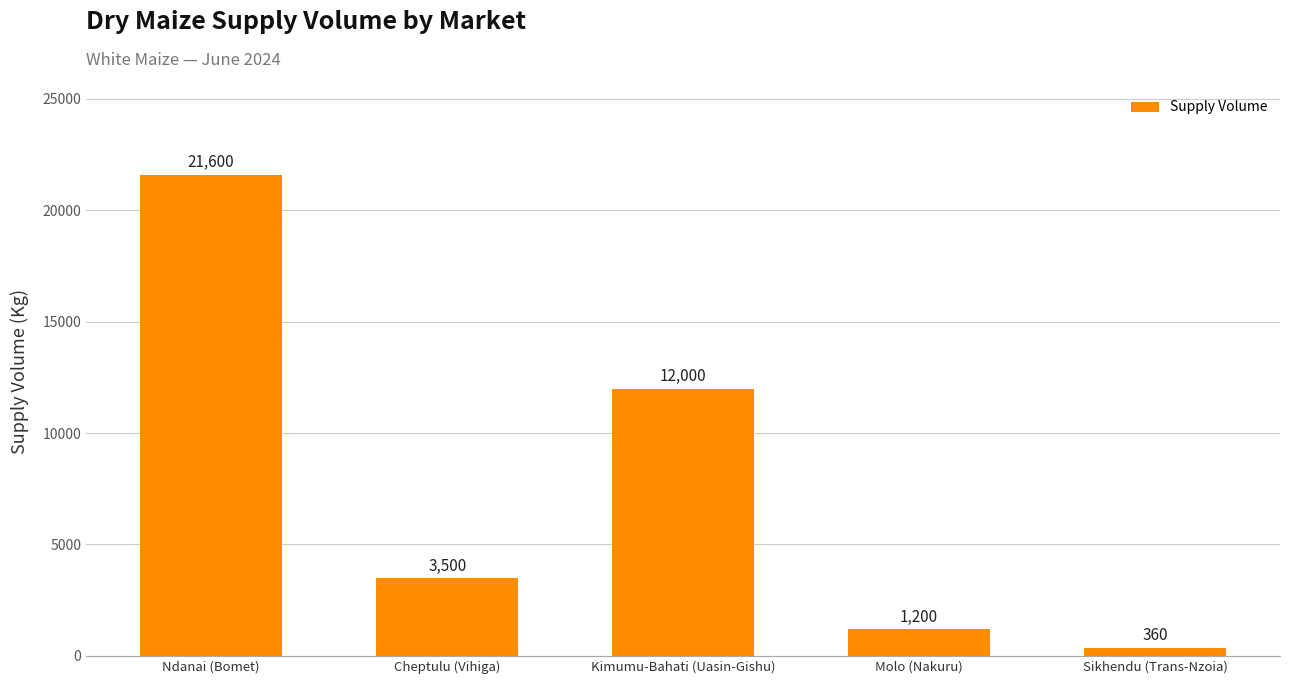

What is the value of the 1st bar from the left?

21600